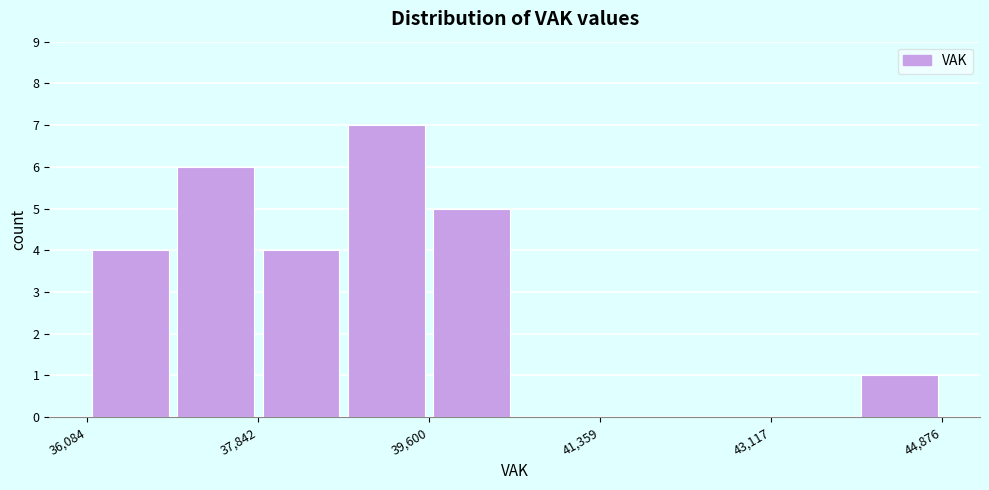

Reading left to right, list every bar in this chart as the range it spans on the x-axis followed by its height. Neither the bar edges nor the heights are printed on the chart, so give them approximately, as read against the axes.

36000 to 37000: 4
37000 to 37800: 6
37800 to 38800: 4
38800 to 39600: 7
39600 to 40400: 5
40400 to 41400: 0
41400 to 42200: 0
42200 to 43200: 0
43200 to 44000: 0
44000 to 44800: 1